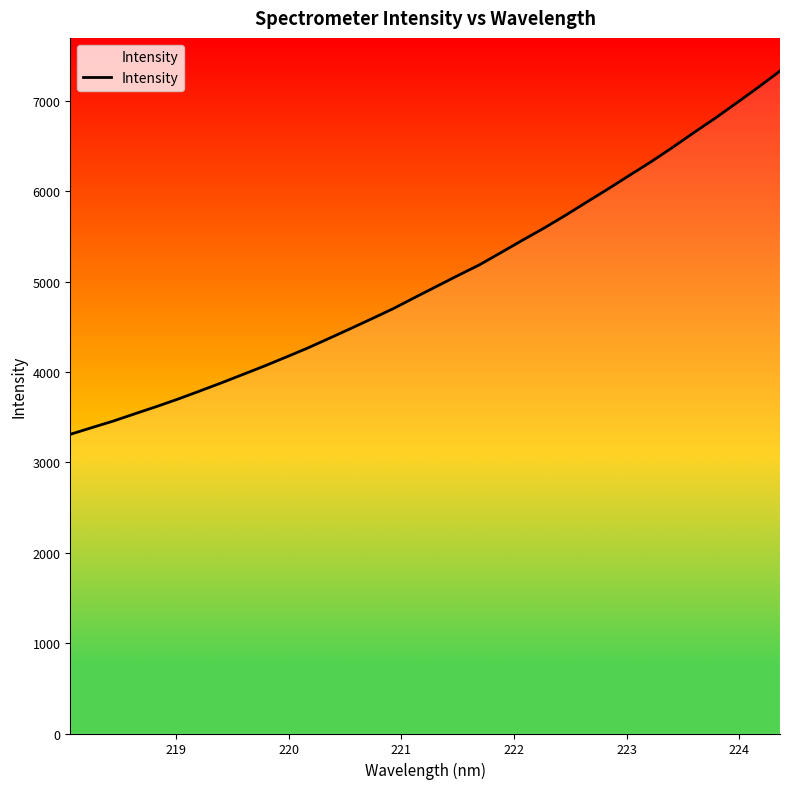

Reading left to right, transcribe all the data shown in this chart.

3311.7	3385.7	3458.6	3539.0	3618.6	3701.5	3789.7	3879.5	3972.6	4065.9	4164.1	4263.9	4370.9	4479.6	4589.9	4702.2	4825.2	4946.6	5067.8	5186.0	5321.0	5458.2	5592.0	5733.4	5881.9	6028.2	6179.2	6329.0	6487.7	6652.7	6813.5	6983.3	7154.4	7333.2